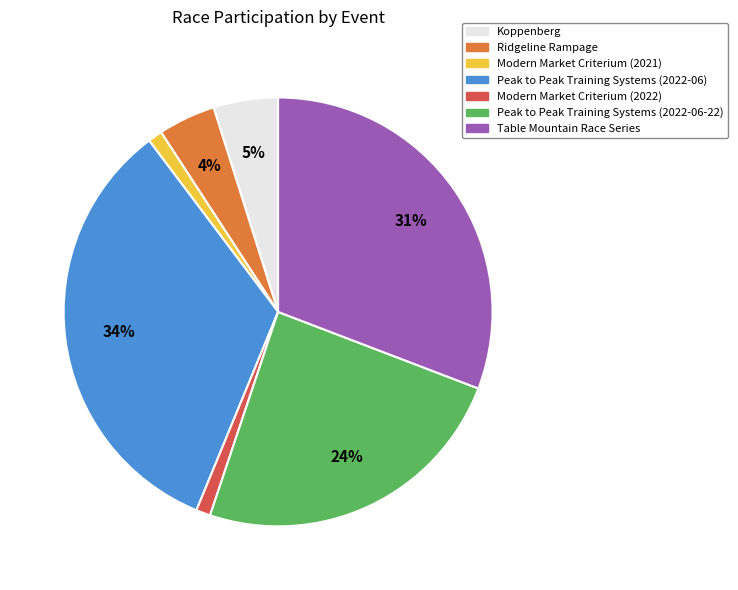

What percentage is the Peak to Peak Training Systems (2022-06) slice, to the nearest percent?

34%